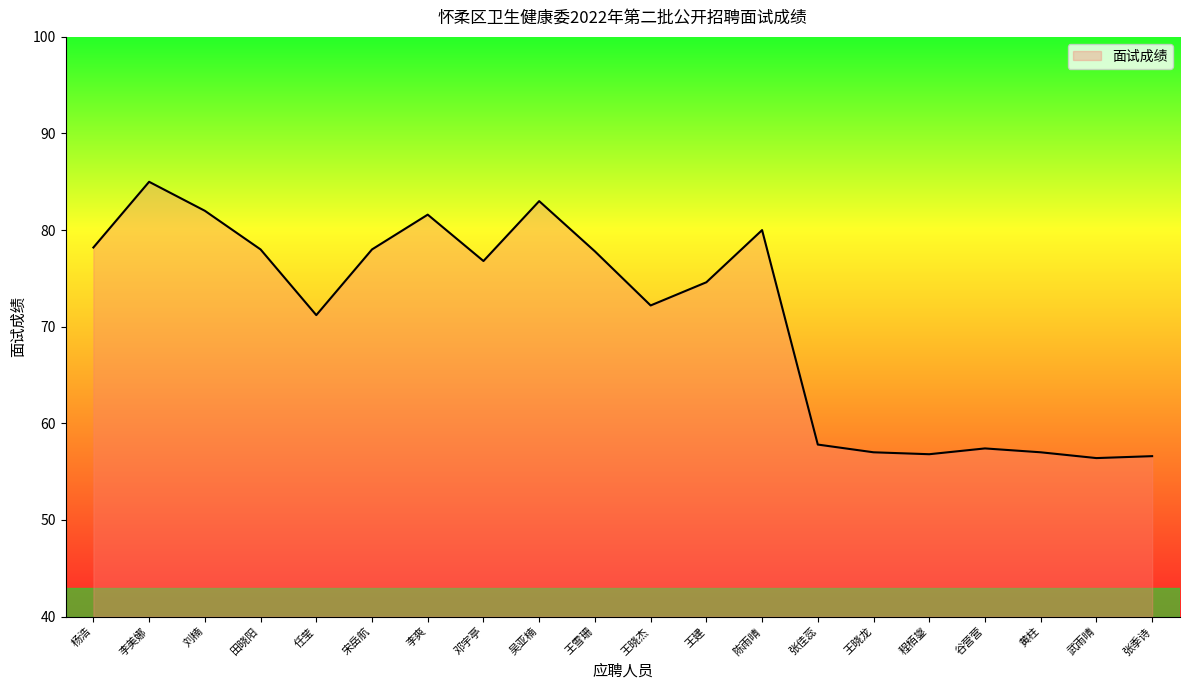

How many interior local peaks (higher than both neighbors) does the data have?

5